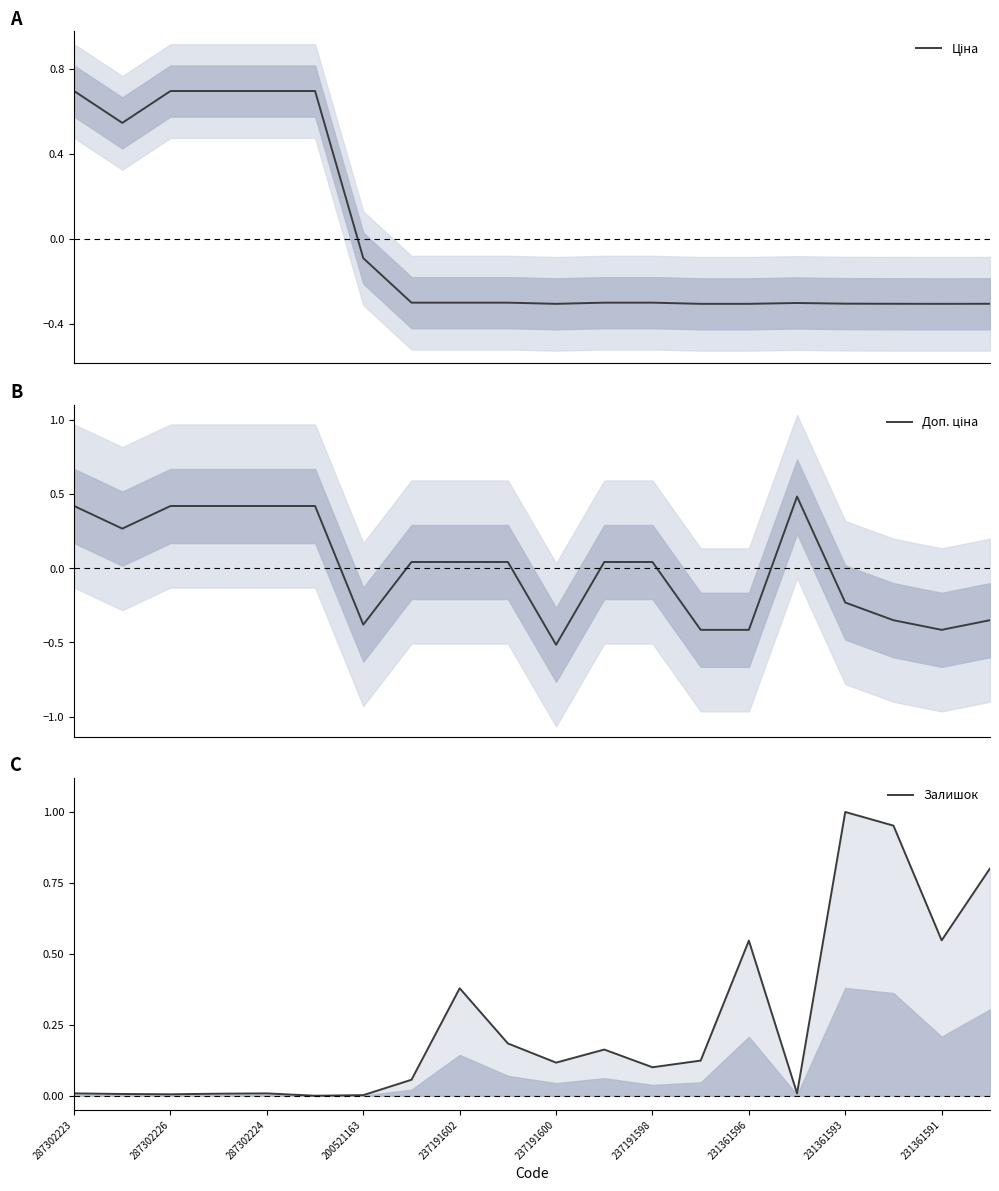

At which label does Доп. ціна first exceed 0?

287302223